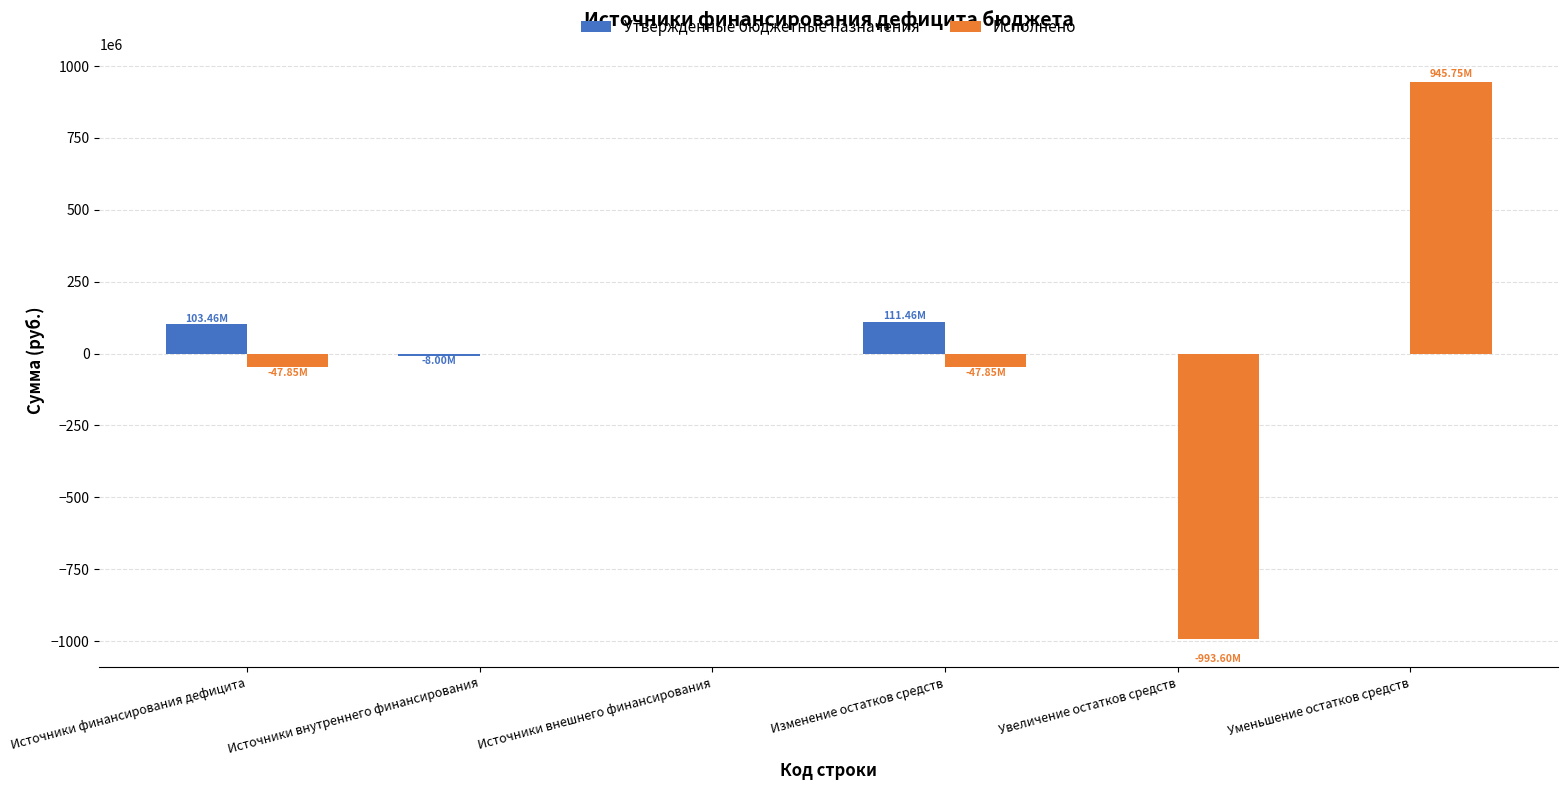

What is the sum of the Исполнено values at Источники внешнего финансирования and Изменение остатков средств?

-47847754.0